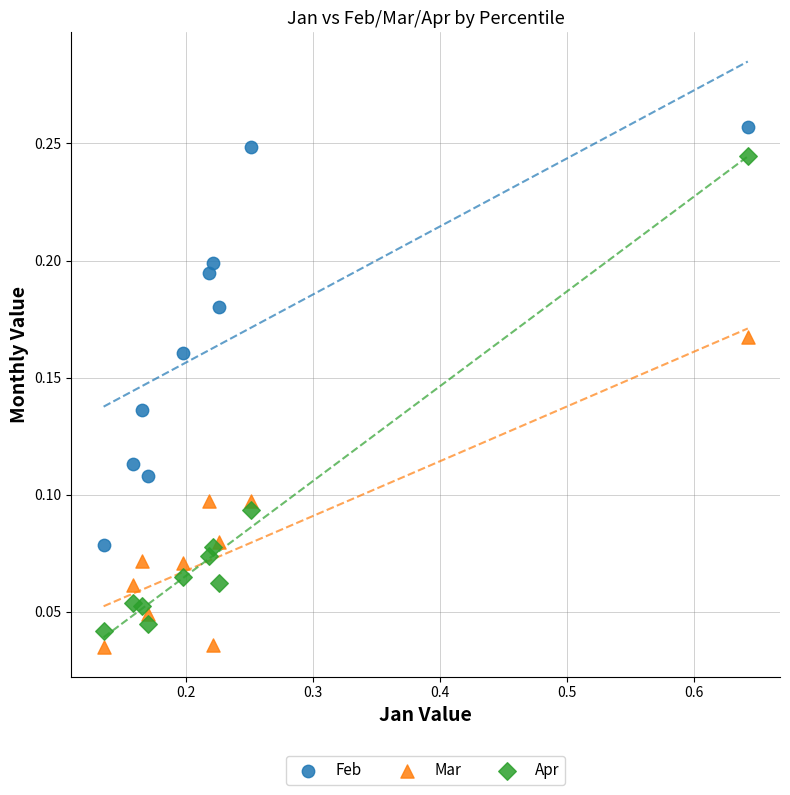

Which series contains the highest Y value?

Feb